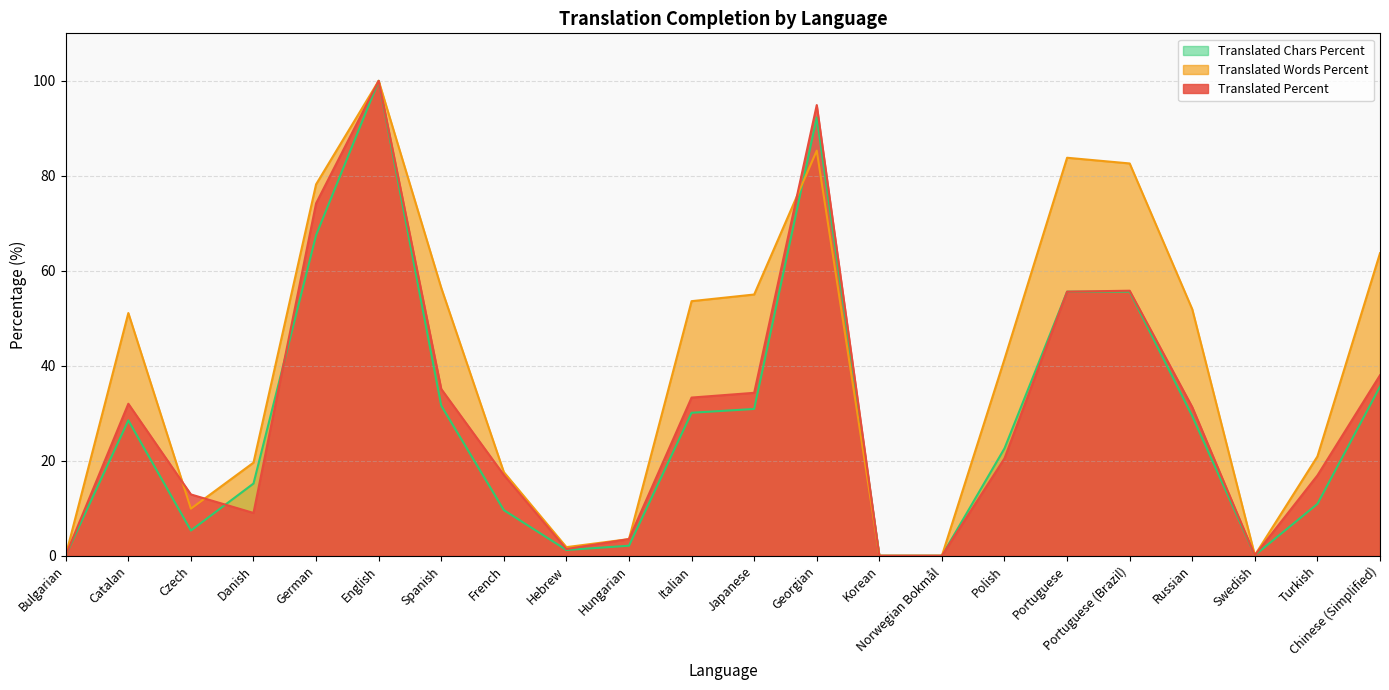

Reading left to right, what are all the values shown in this chart?

translated_percent: Bulgarian=0.1	Catalan=32.0	Czech=12.9	Danish=9.0	German=74.2	English=100.0	Spanish=35.1	French=17.0	Hebrew=1.4	Hungarian=3.5	Italian=33.3	Japanese=34.3	Georgian=94.9	Korean=0.0	Norwegian Bokmål=0.0	Polish=20.5	Portuguese=55.6	Portuguese (Brazil)=55.8	Russian=31.3	Swedish=0.1	Turkish=16.9	Chinese (Simplified)=38.0
translated_words_percent: Bulgarian=0.1	Catalan=51.1	Czech=9.9	Danish=19.6	German=78.2	English=100.0	Spanish=56.4	French=17.6	Hebrew=1.8	Hungarian=3.5	Italian=53.6	Japanese=55.0	Georgian=85.3	Korean=0.0	Norwegian Bokmål=0.0	Polish=41.4	Portuguese=83.8	Portuguese (Brazil)=82.6	Russian=51.9	Swedish=0.1	Turkish=20.9	Chinese (Simplified)=63.7
translated_chars_percent: Bulgarian=0.1	Catalan=28.5	Czech=5.3	Danish=15.2	German=67.5	English=100.0	Spanish=31.6	French=9.6	Hebrew=1.2	Hungarian=2.1	Italian=30.1	Japanese=30.9	Georgian=92.3	Korean=0.0	Norwegian Bokmål=0.0	Polish=22.6	Portuguese=55.6	Portuguese (Brazil)=55.6	Russian=29.4	Swedish=0.1	Turkish=10.9	Chinese (Simplified)=35.6